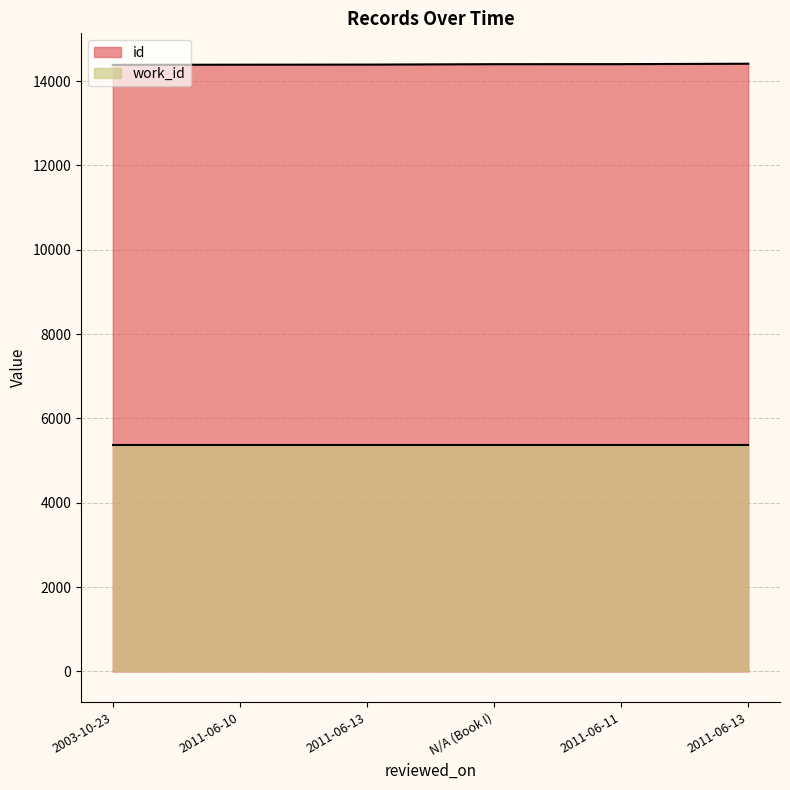

List the labels in order of value, smallest first.

2003-10-23, 2011-06-10, 2011-06-13, N/A (Book I), 2011-06-11, 2011-06-13